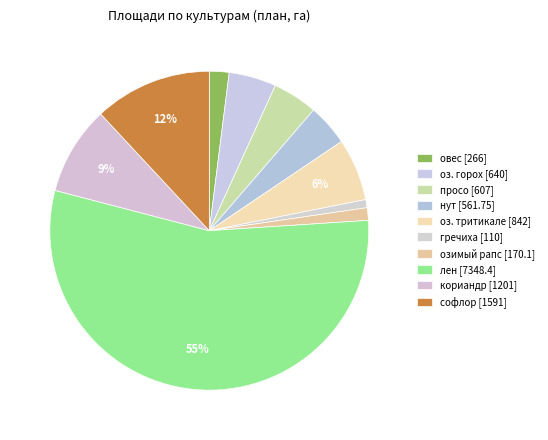

How much of the chart is everything except гречиха?

99.2%